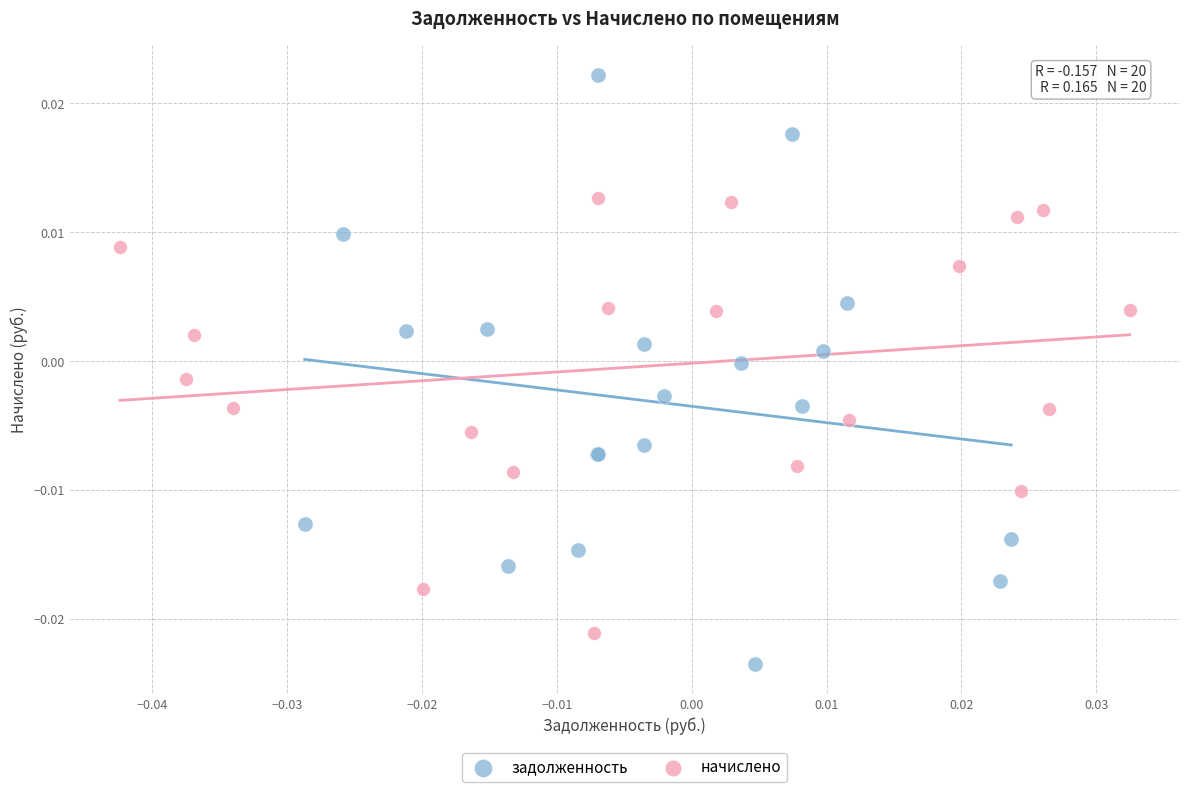

Which series has the widest spread of Y values?

задолженность